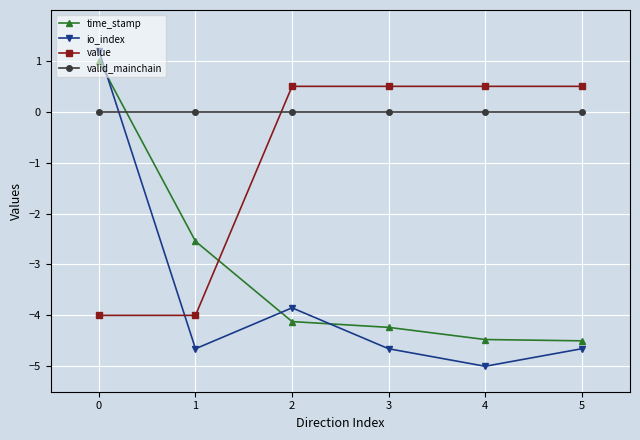

What is the difference between the maximum and minimum values in the value series?

4.5